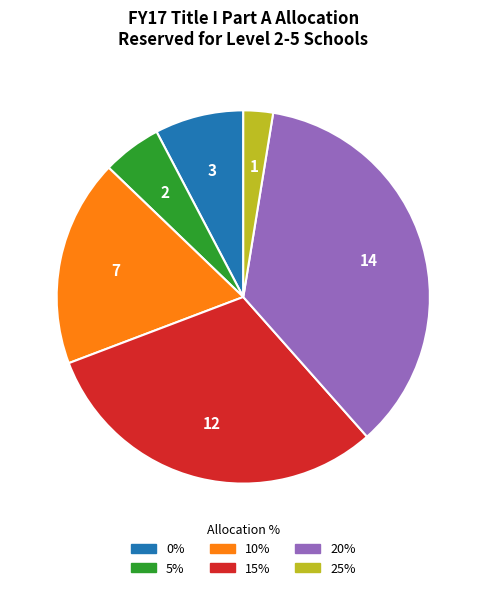

Is the sum of 20% and 5% greater than half?

No